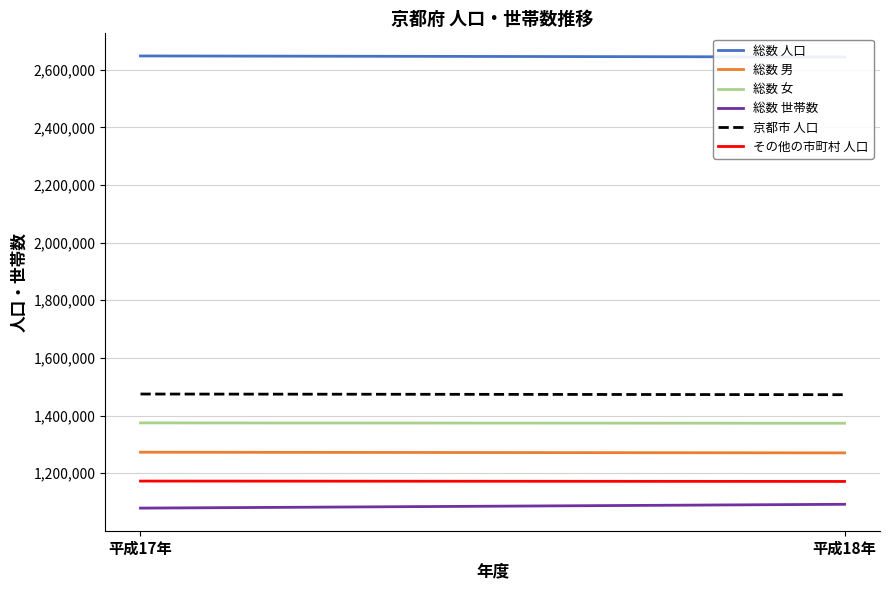

What are all the series names shown in the legend?

総数 人口, 総数 男, 総数 女, 総数 世帯数, 京都市 人口, その他の市町村 人口